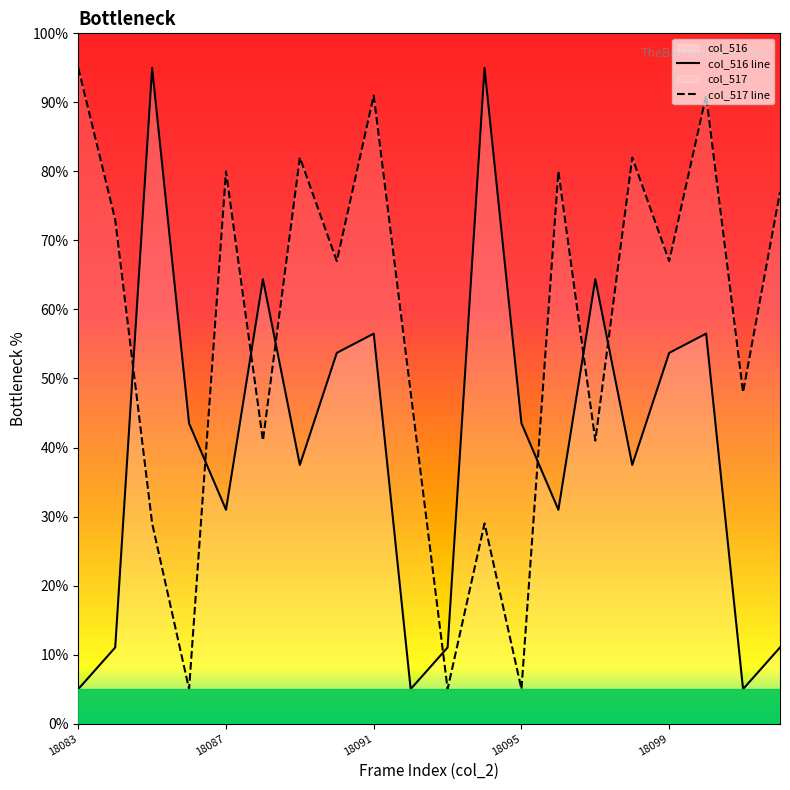

What is the spread (max minus min) of values at 18084?

62.0